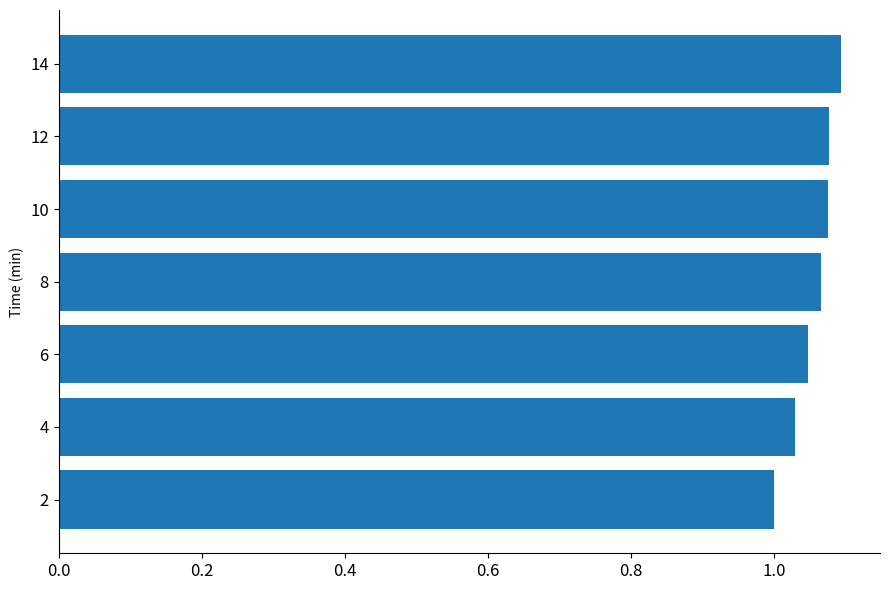

The chart shows a value of 1.8 at 8. True or false?

False